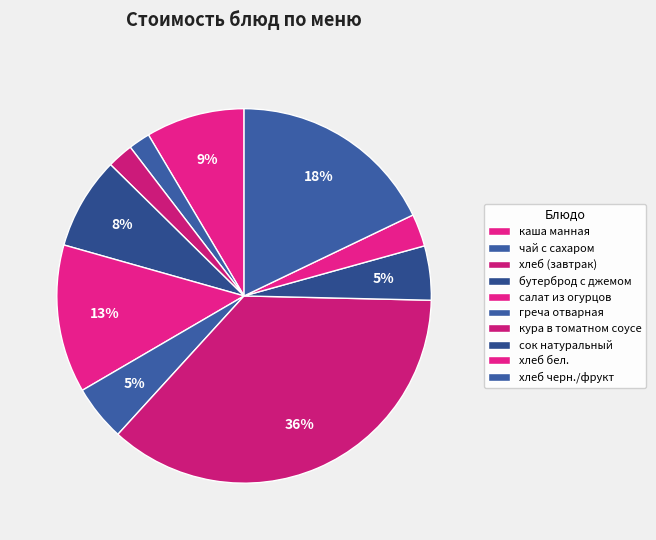

How many segments does this pie chart have?

10